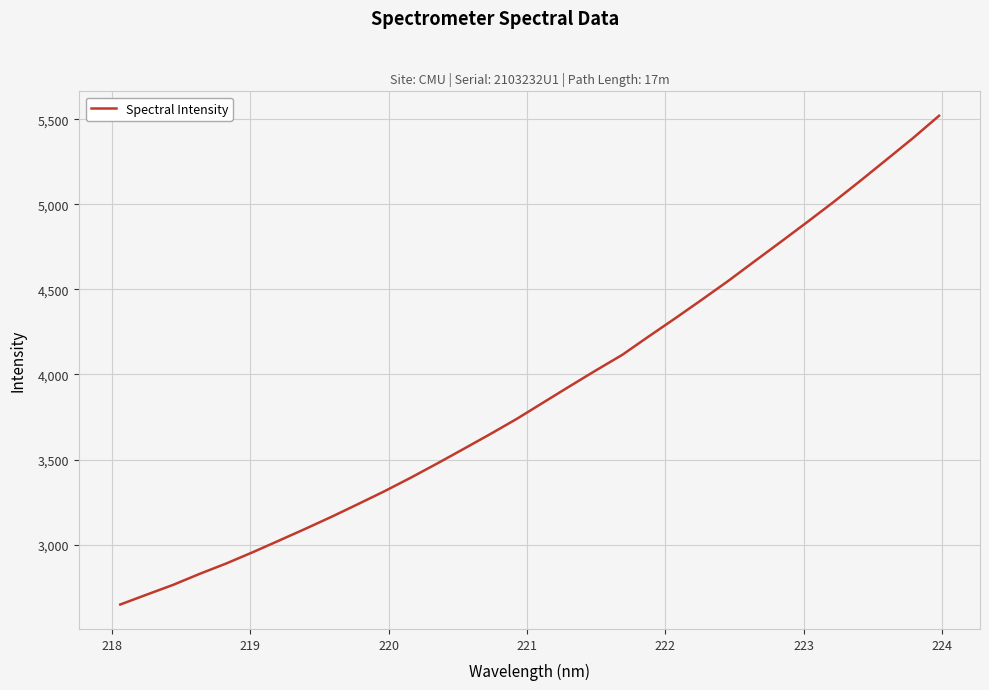

What is the maximum value shown in the chart?

5520.4